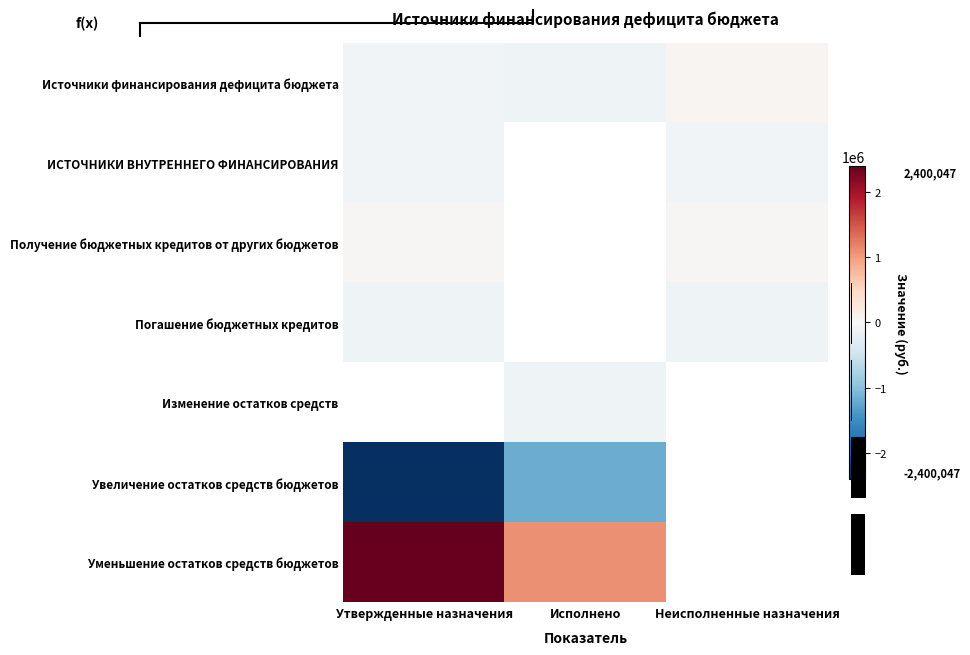

How many values in Погашение бюджетных кредитов are below zero?

2